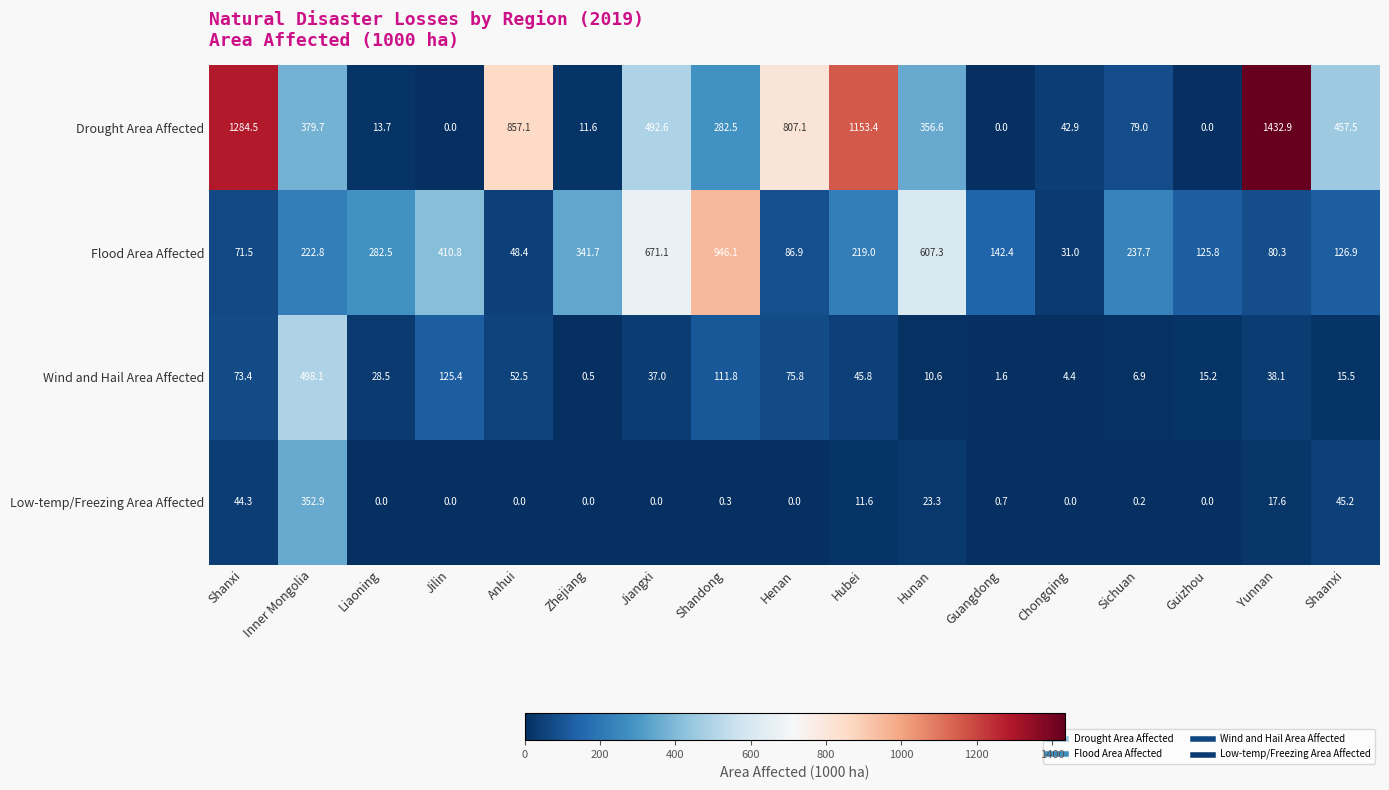

What is the difference between the Drought Area Affected values at Jiangxi and Shandong?

210.1